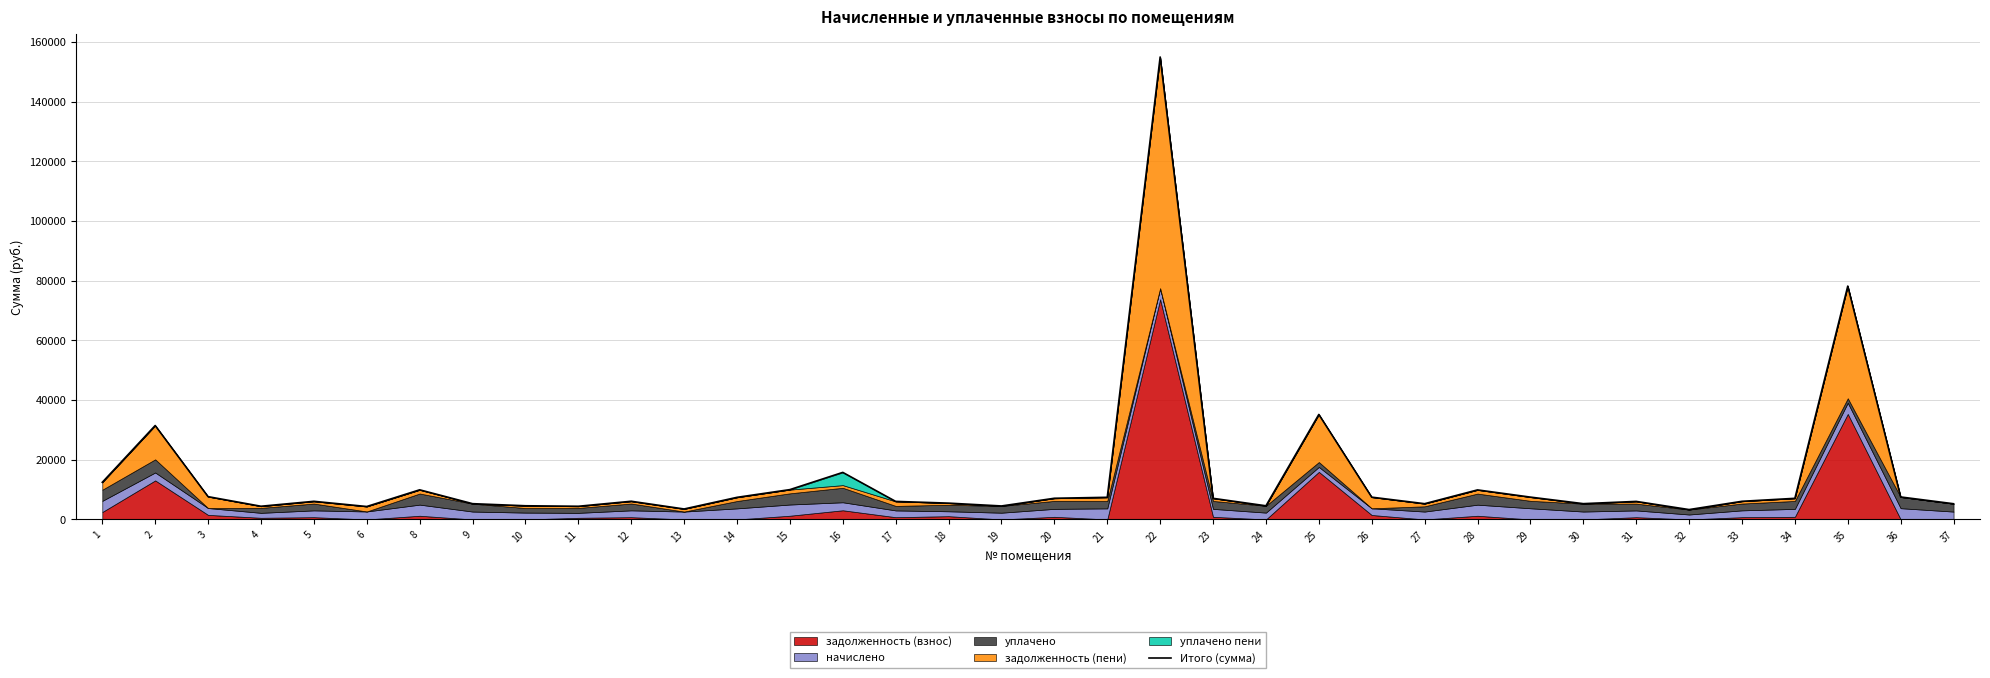

What is the average value?

14293.2